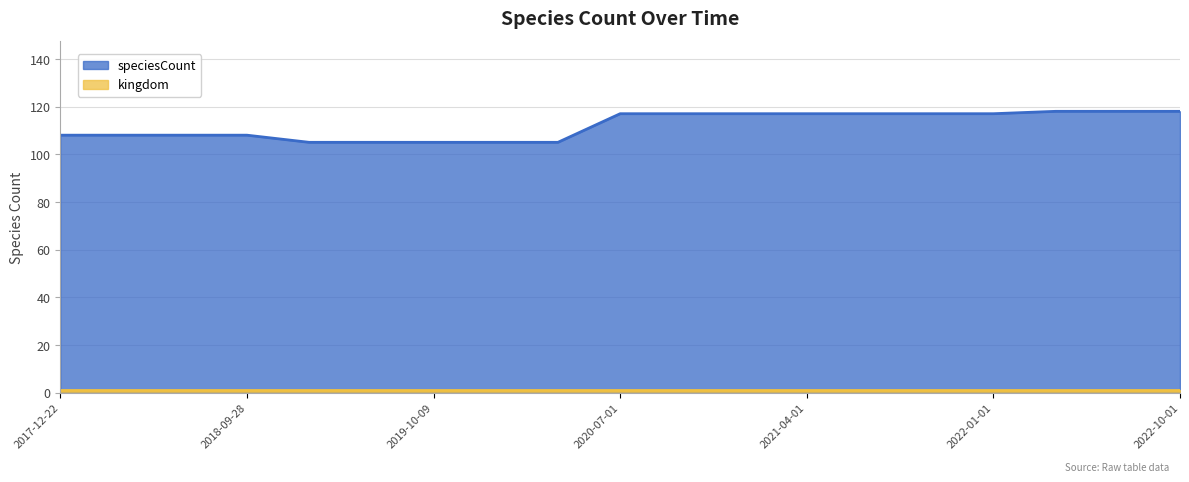

Which series has the largest range (max minus min)?

speciesCount